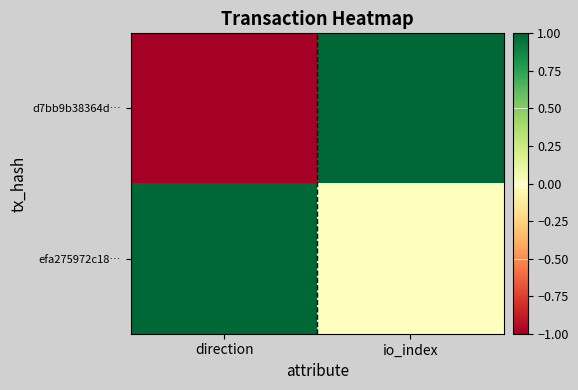

List the series in order of their peak value, highest first.

d7bb9b38364d…, efa275972c18…